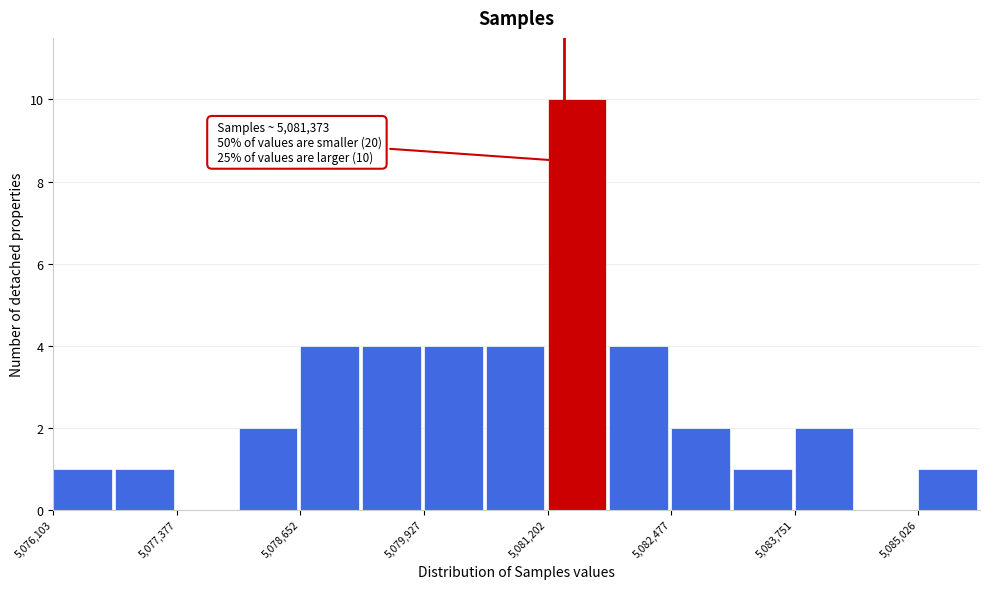

Around what value on the x-axis is the tallest bar? Give the approximate position of its centre, as read against the axis.

5081600